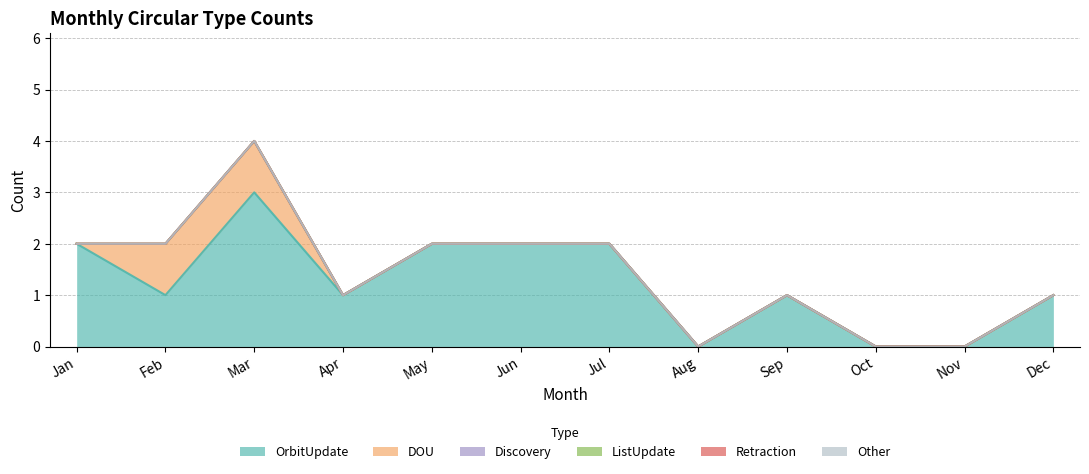

True or false: Discovery and DOU intersect in this chart.

False